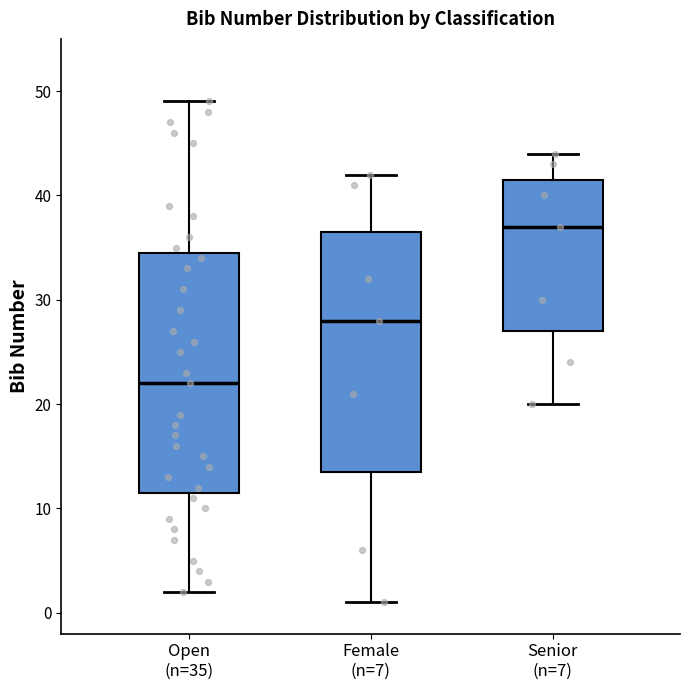

Where is the lower edge of the box for Senior (n=7) on the y-axis? The values are not printed on the chart, so give them approximately, as read against the axis.

27